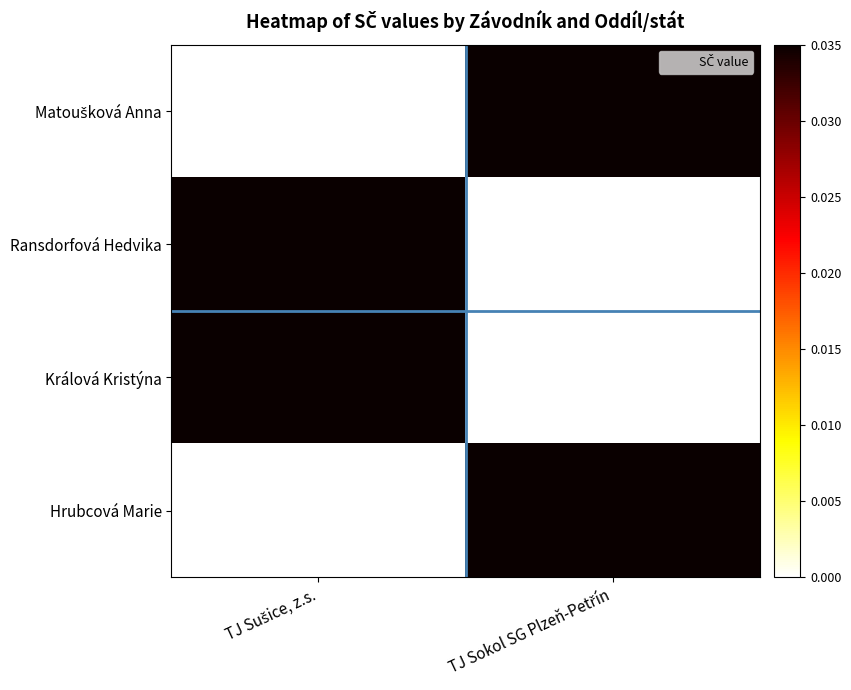

At how many categories does at least one series exceed 0?

2